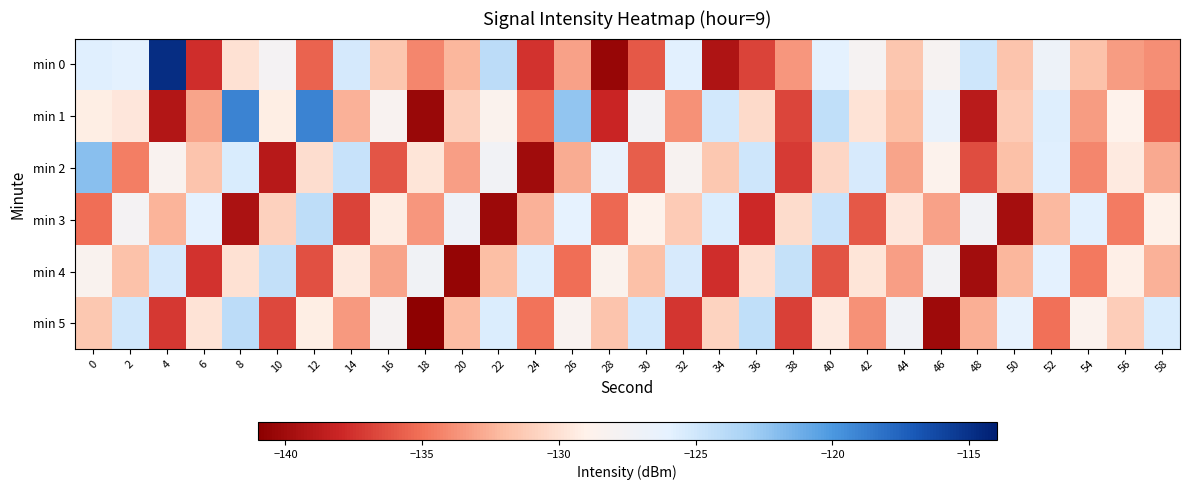

What is the difference between the highest and lowest values at 18?

13.5